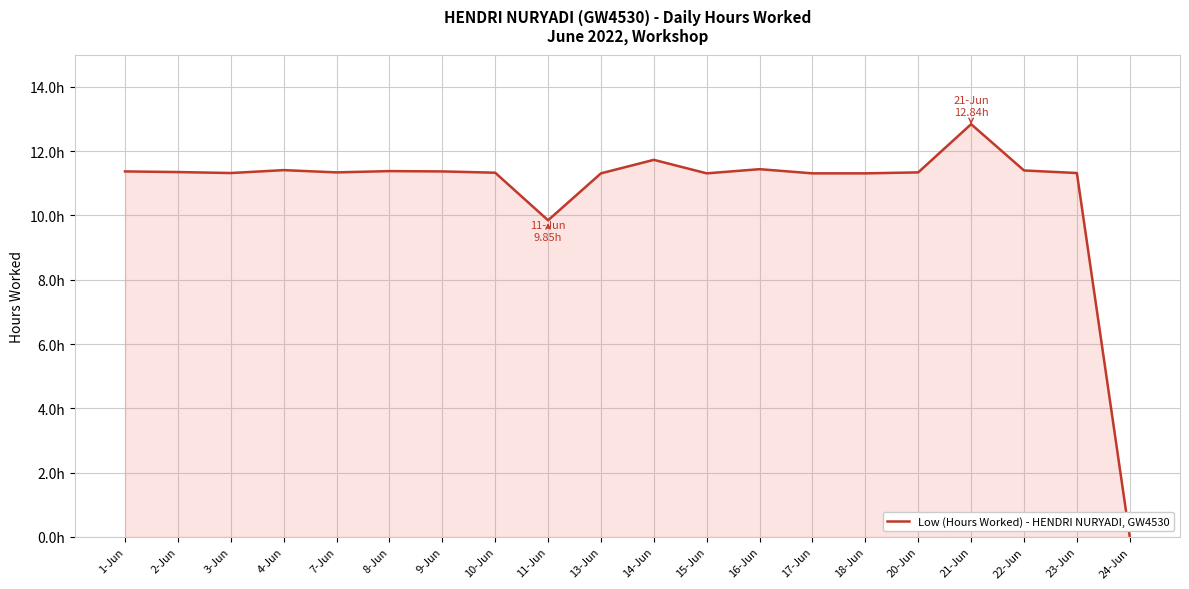

What value does the data have at 10-Jun?

11.3